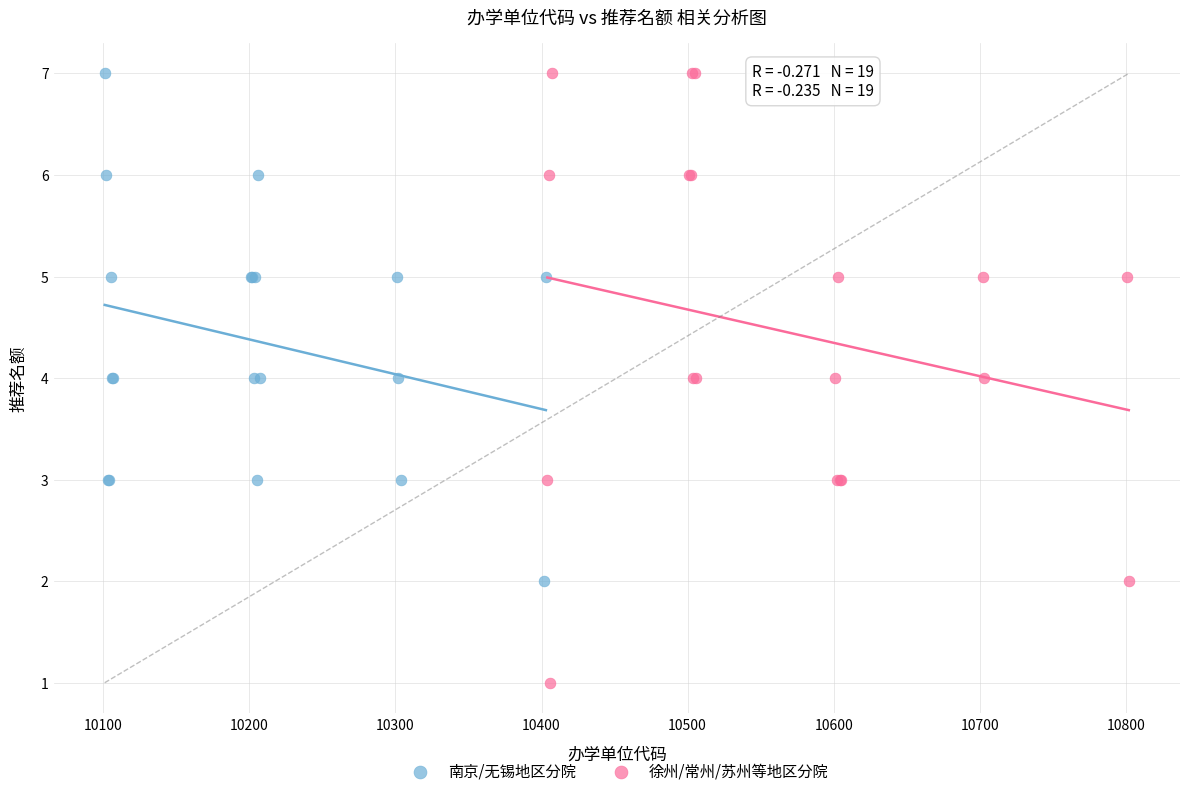

Which series reaches the minimum Y coordinate?

徐州/常州/苏州等地区分院